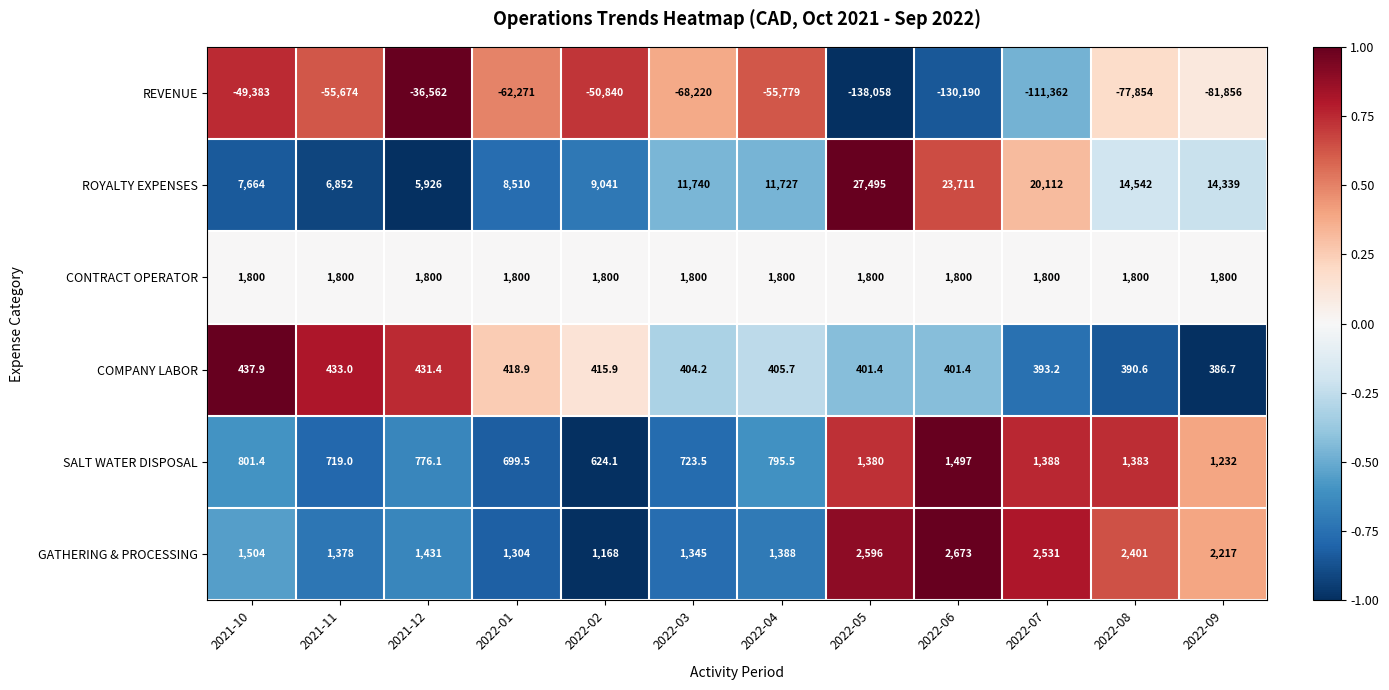

Count the number of categories in the chart.

12